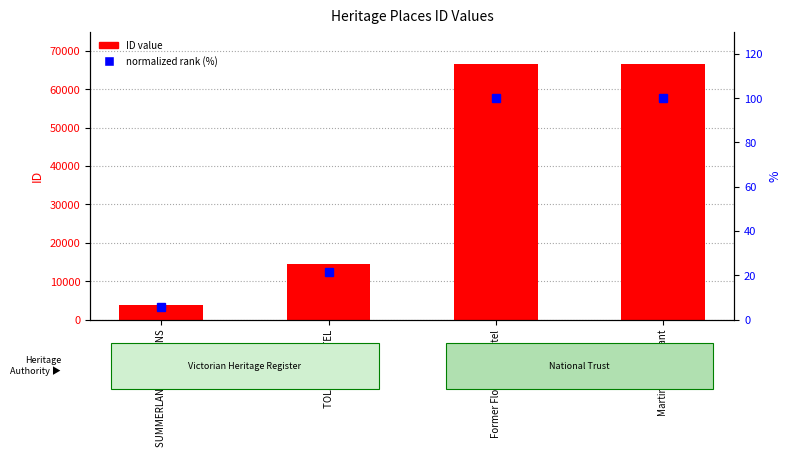

Reading left to right, transcribe all the data shown in this chart.

ID value: SUMMERLAND MANSIONS=3779.0	TOLARNO HOTEL=14435.0	Former Floodgate Hotel=66499.0	Martins Restaurant=66612.0
normalized rank (%): SUMMERLAND MANSIONS=5.7	TOLARNO HOTEL=21.7	Former Floodgate Hotel=99.8	Martins Restaurant=100.0